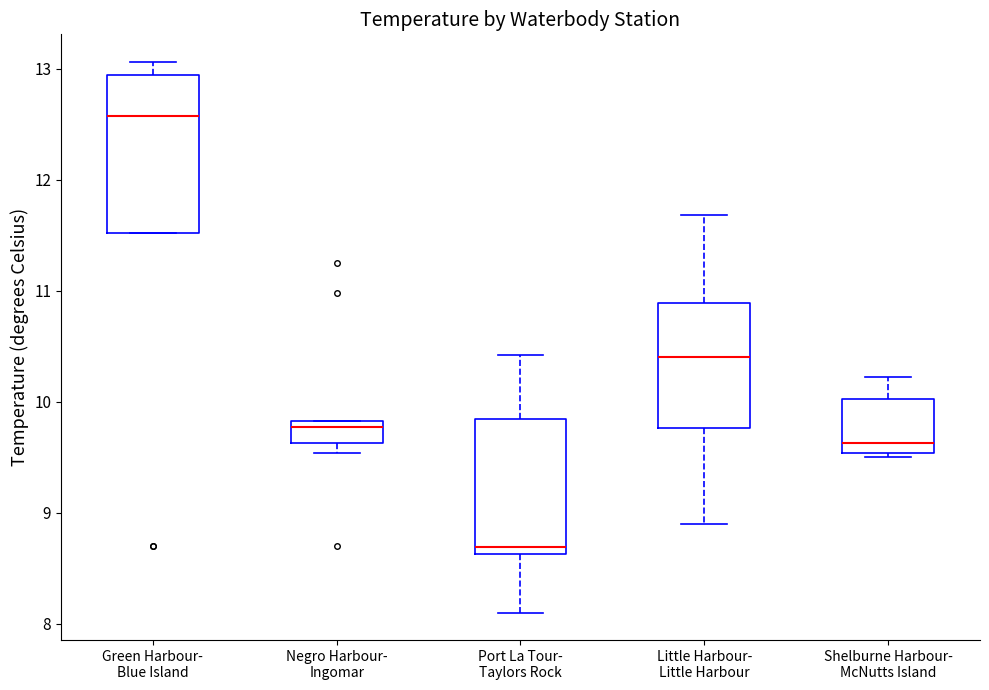

Reading left to right, transcribe this box plot: for each box, give where its median line is, the range the box spans, and where its two whiskers end, as read against the y-axis. The values are not printed on the chart, so give them approximately, as read against the axis.

Green Harbour- Blue Island: median 12.6, box 11.5 to 13.0, whiskers 11.5 to 13.1
Negro Harbour- Ingomar: median 9.8 (just below the box's upper edge), box 9.6 to 9.8, whiskers 9.5 to 9.8
Port La Tour- Taylors Rock: median 8.7, box 8.6 to 9.8, whiskers 8.1 to 10.4
Little Harbour- Little Harbour: median 10.4, box 9.8 to 10.9, whiskers 8.9 to 11.7
Shelburne Harbour- McNutts Island: median 9.6, box 9.5 to 10.0, whiskers 9.5 (just below the box's lower edge) to 10.2